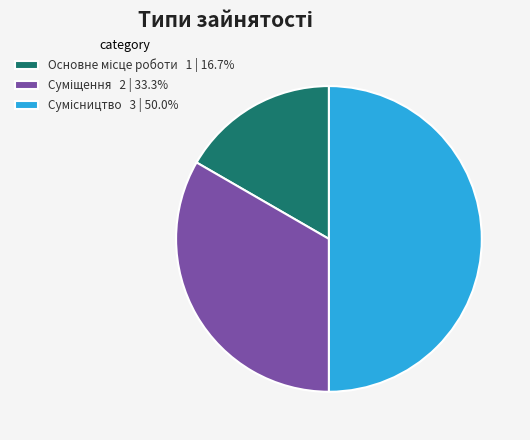

What portion of the pie excludes Сумісництво?

50.0%